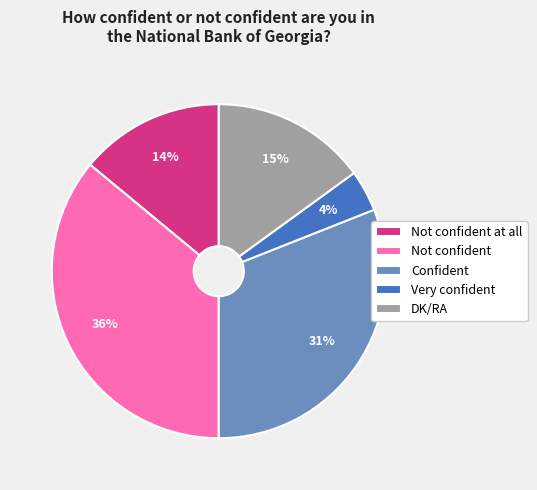

What is the smallest slice in the pie chart?

Very confident